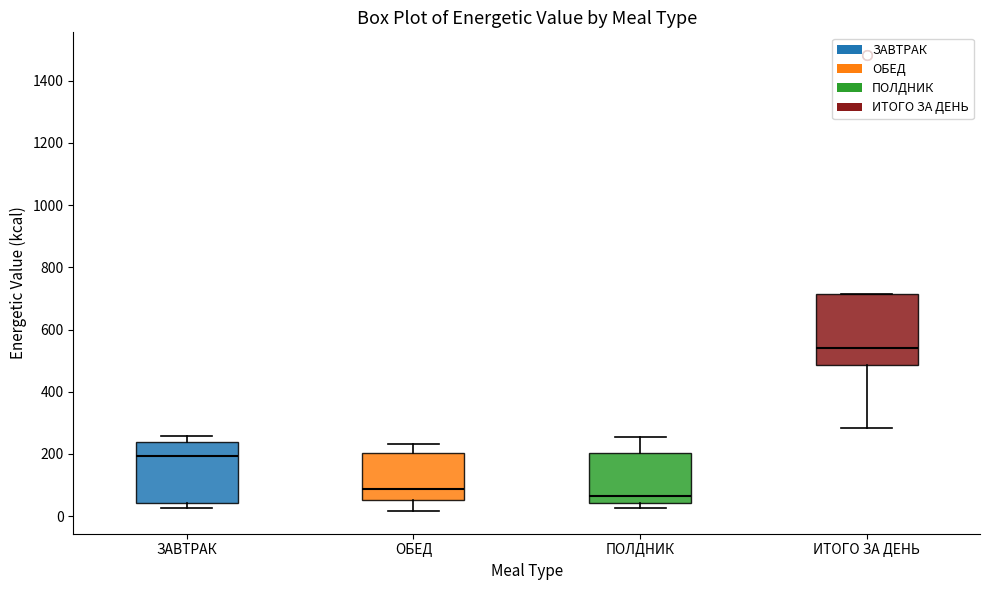

Which box's median line is the highest?

ИТОГО ЗА ДЕНЬ